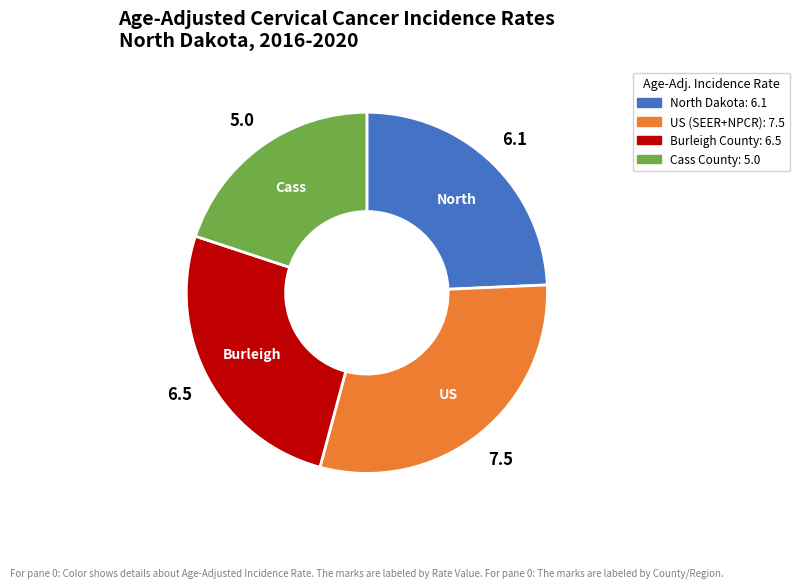

Count the number of slices in the pie.

4